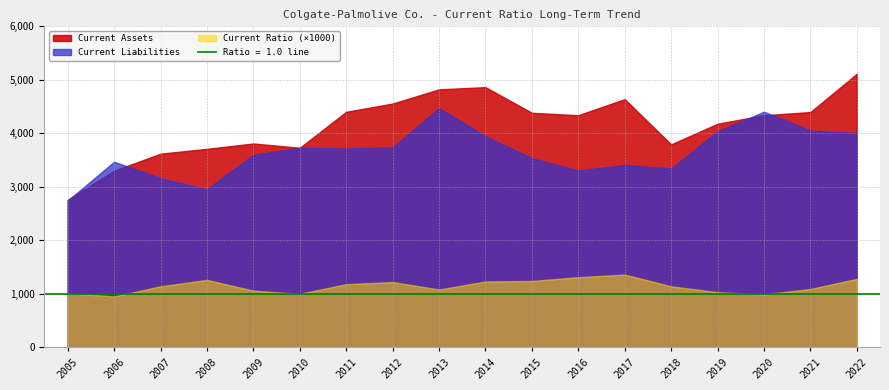

At which label is Current Liabilities closest to 3606?

2009